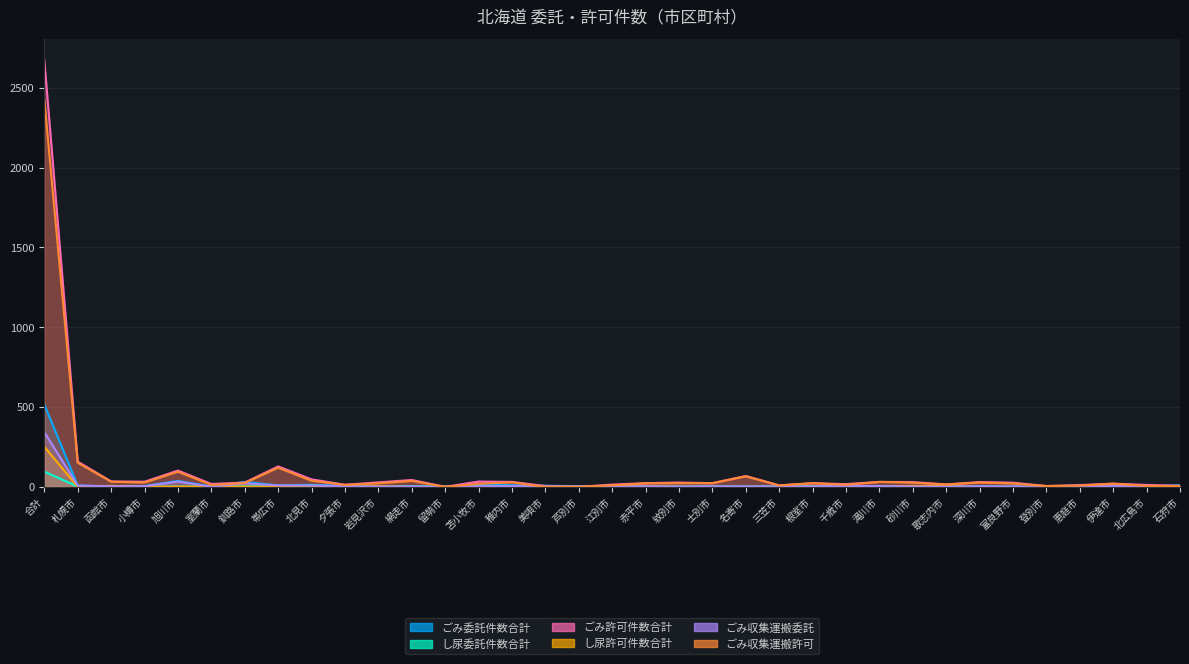

Count the number of categories in the chart.

35